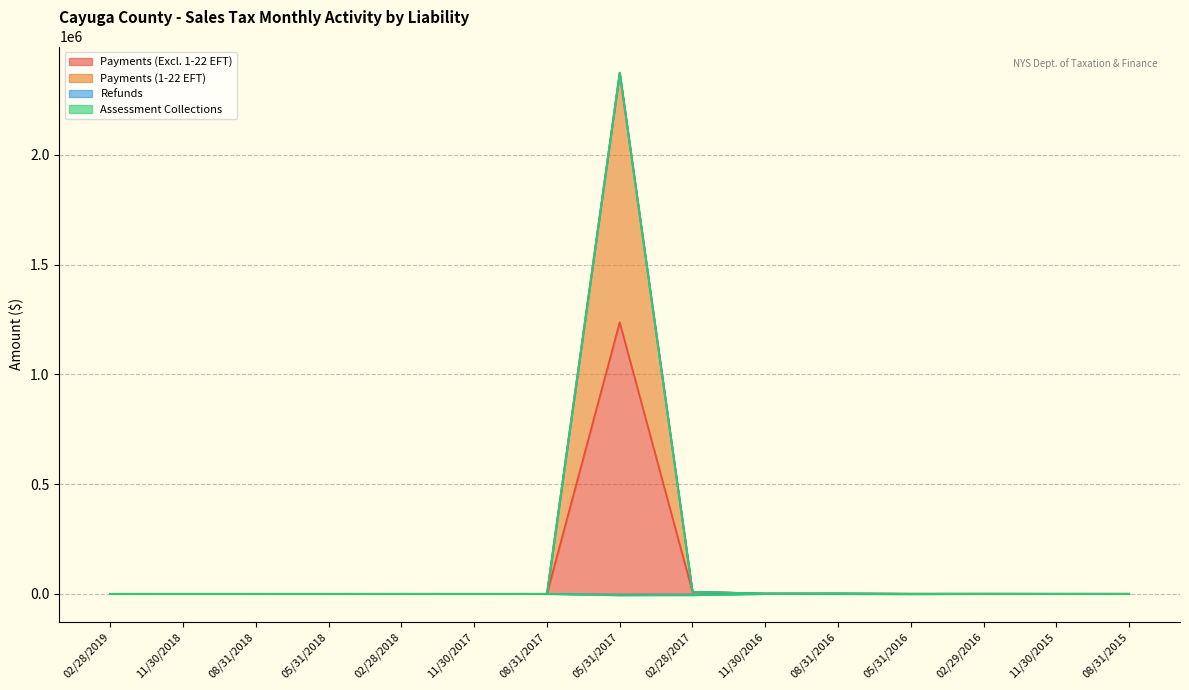

True or false: Assessment Collections and Refunds intersect in this chart.

False